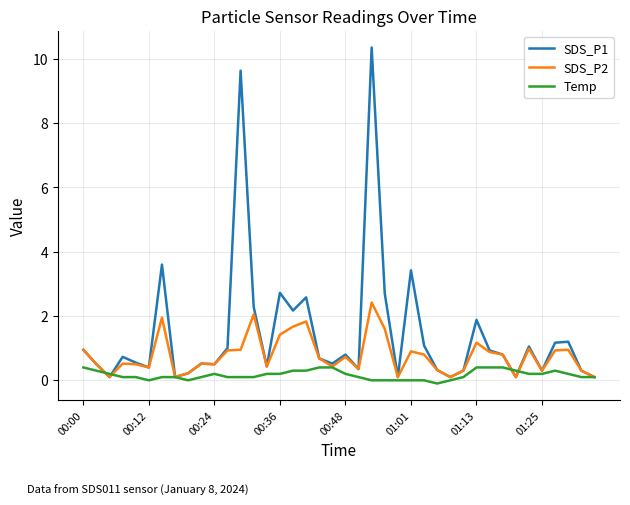

How many lines are shown in the chart?

3